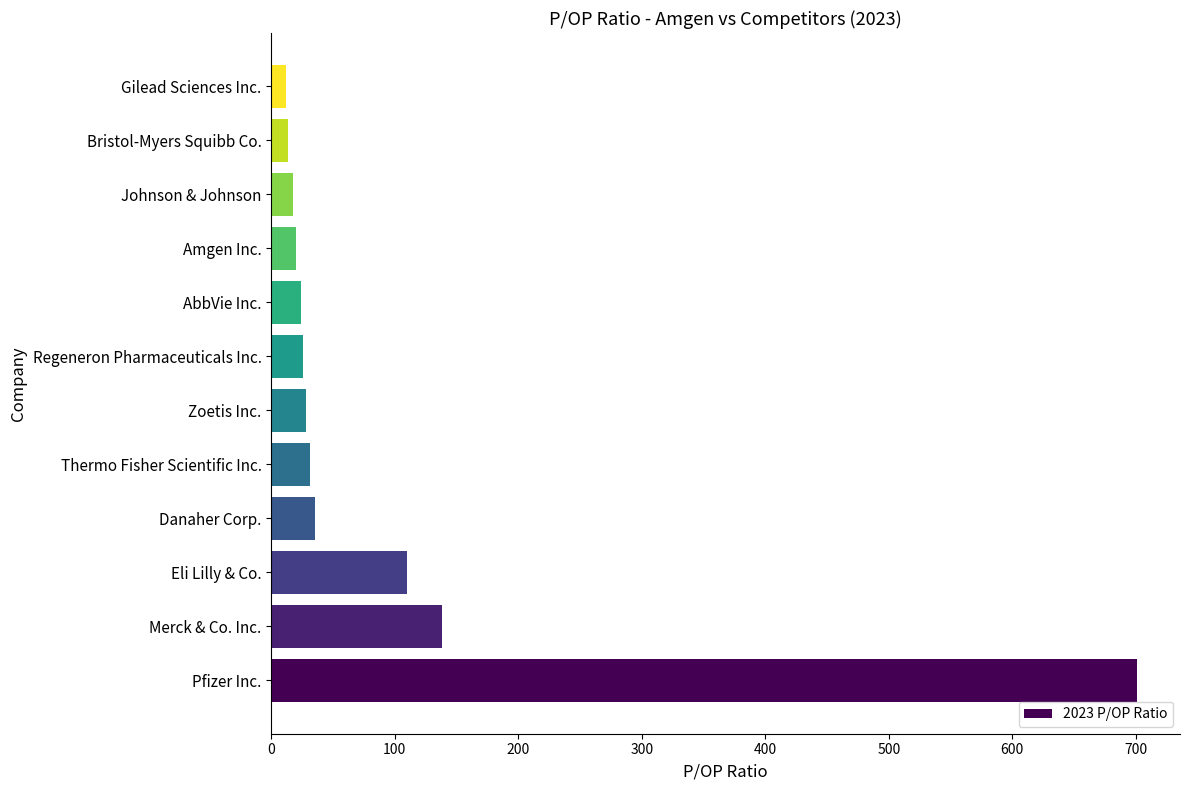

What is the ratio of the value at Merck & Co. Inc. to the value at Zoetis Inc.?

5.0